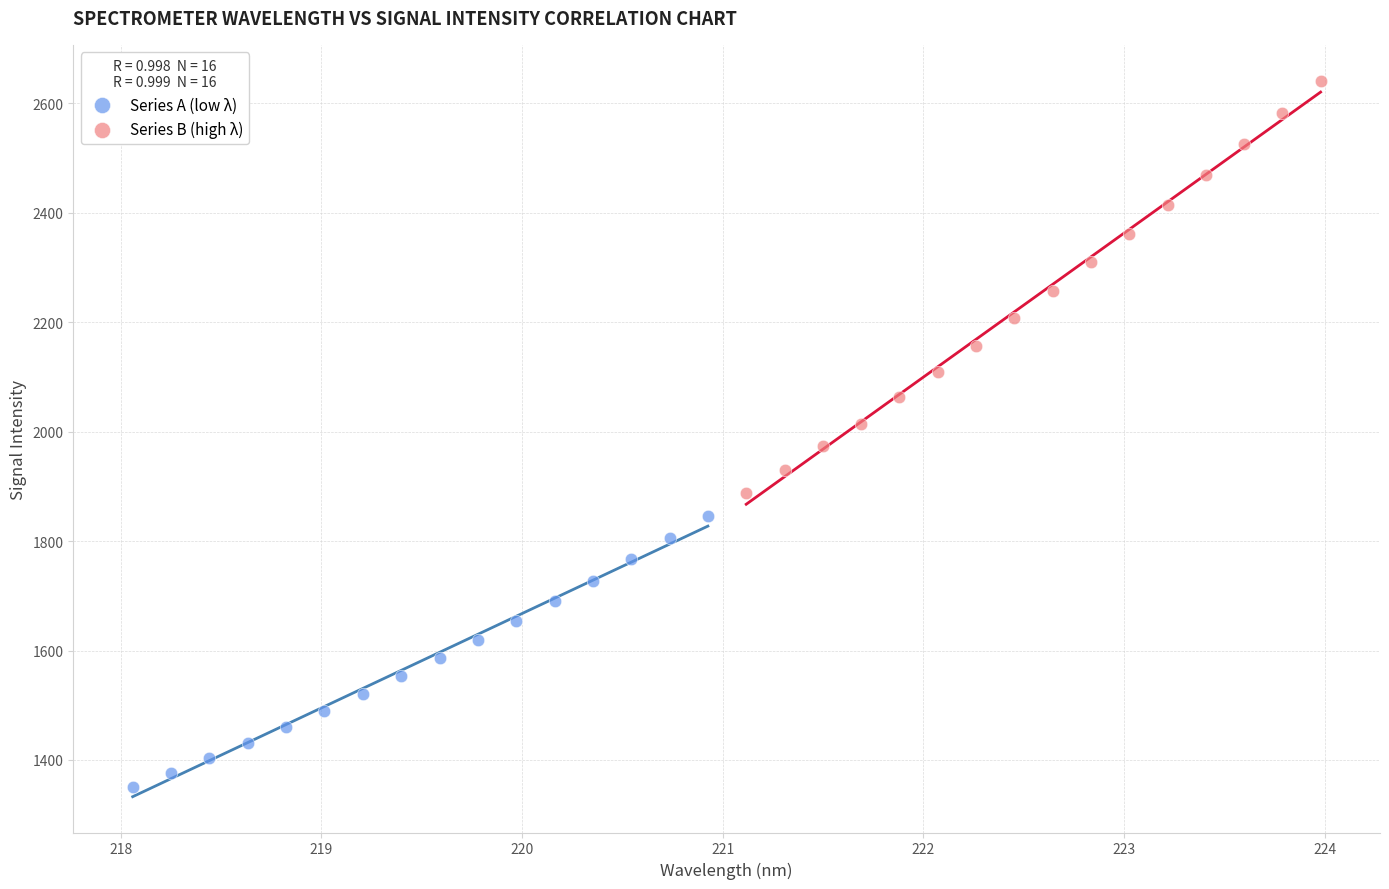

What are all the series names shown in the legend?

Series A (low λ), Series B (high λ)